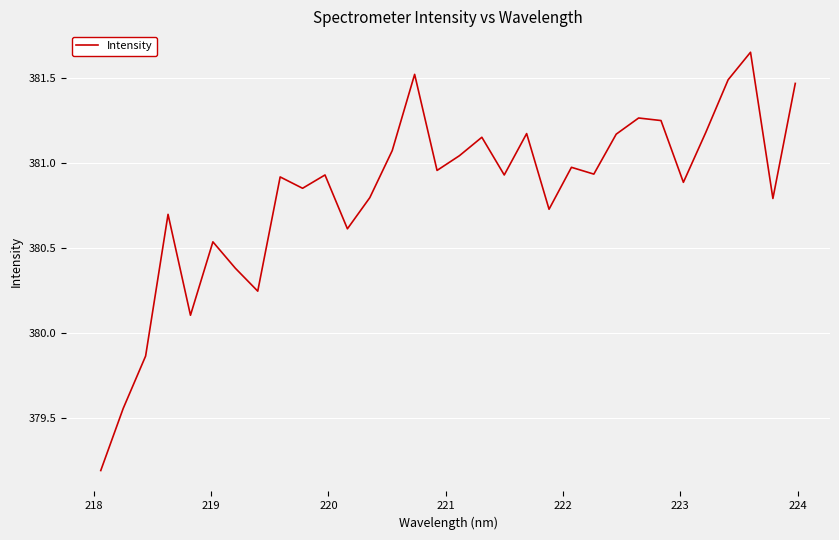

What is the difference between the maximum and minimum values?

2.5